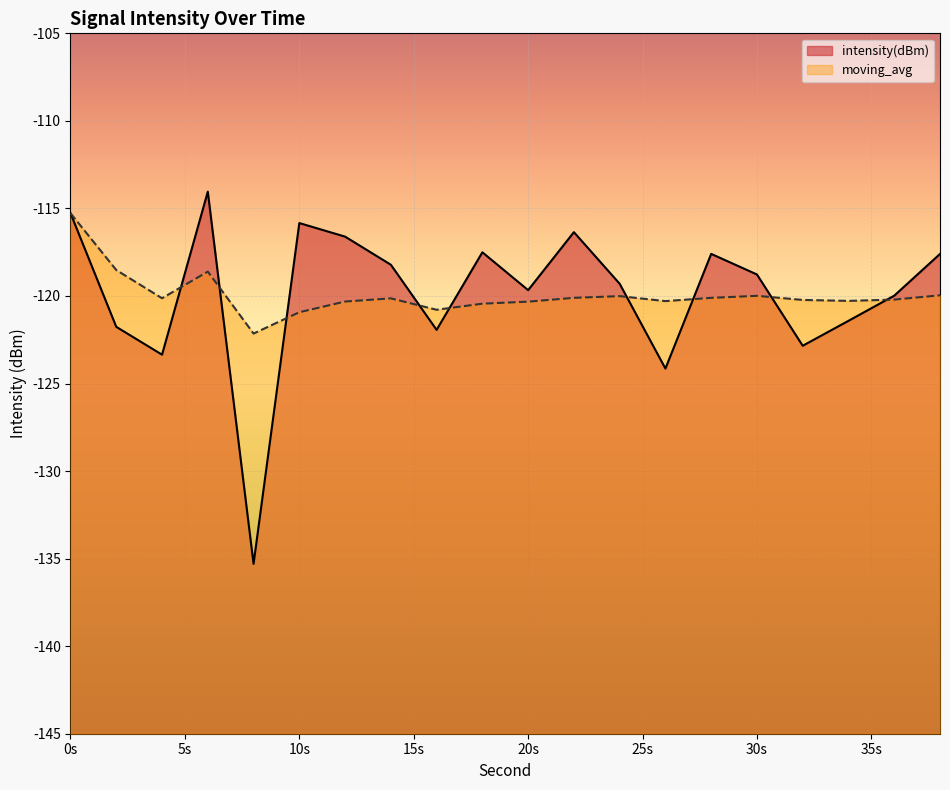

Which series has the widest spread of values?

intensity(dBm)